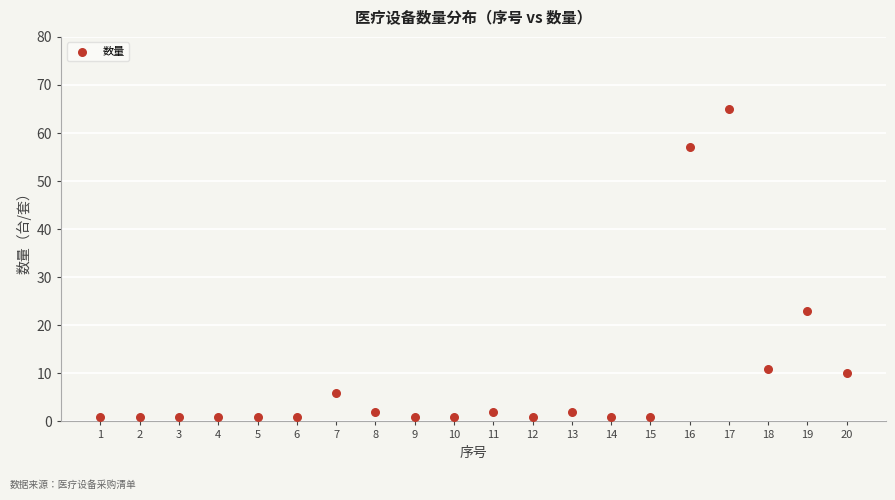

What Y value in the scatter plot is closest to 33?

23